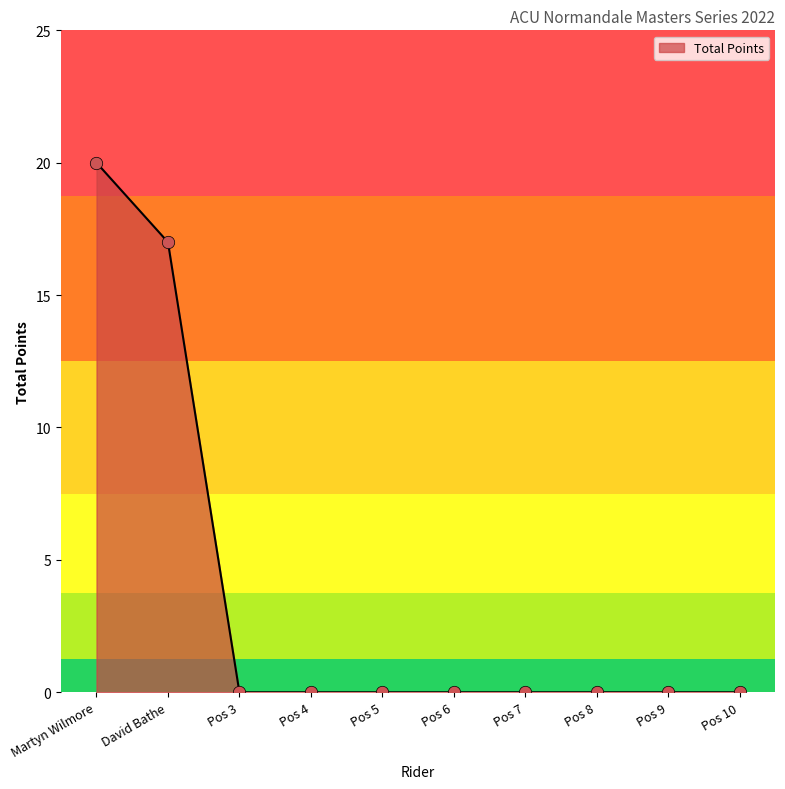

What is the change in value from David Bathe to Pos 10?

-17